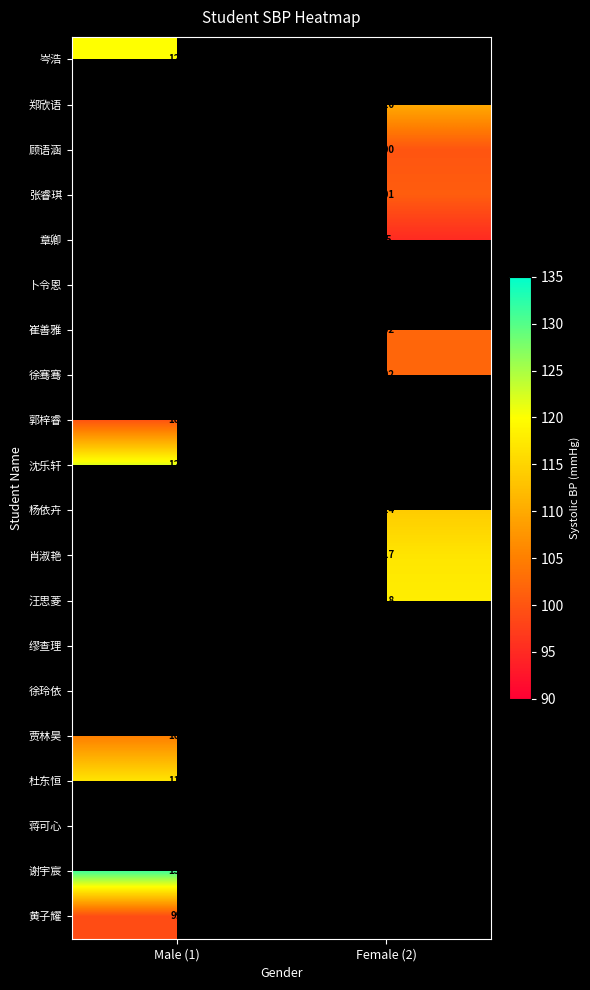

Is it true that 杜东恒 equals 117 at Male (1)?

True